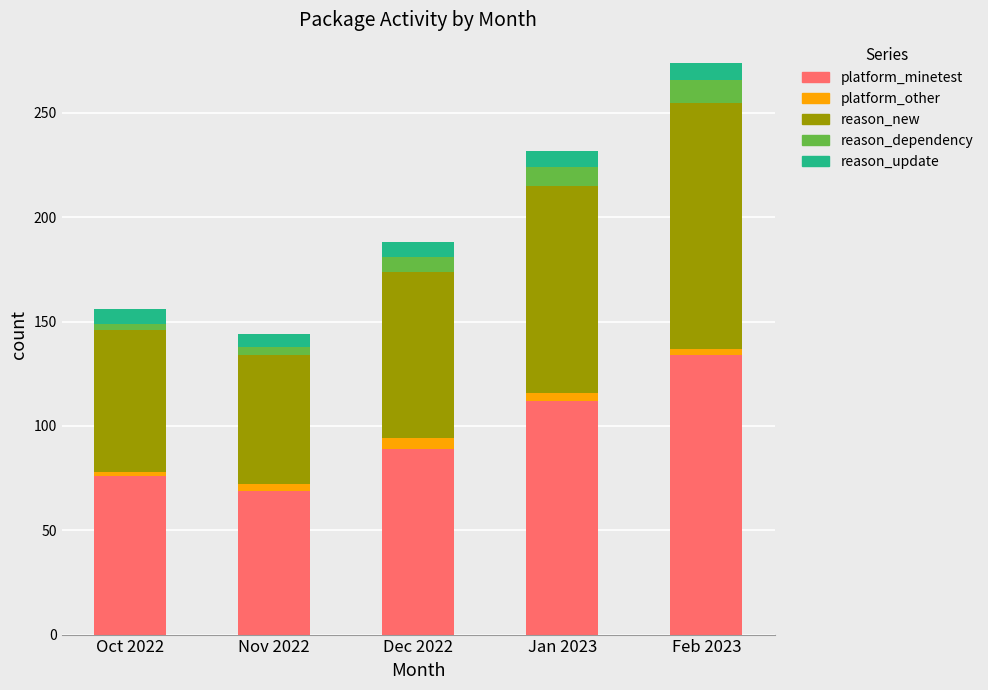

What is the highest value of the platform_minetest series?

134